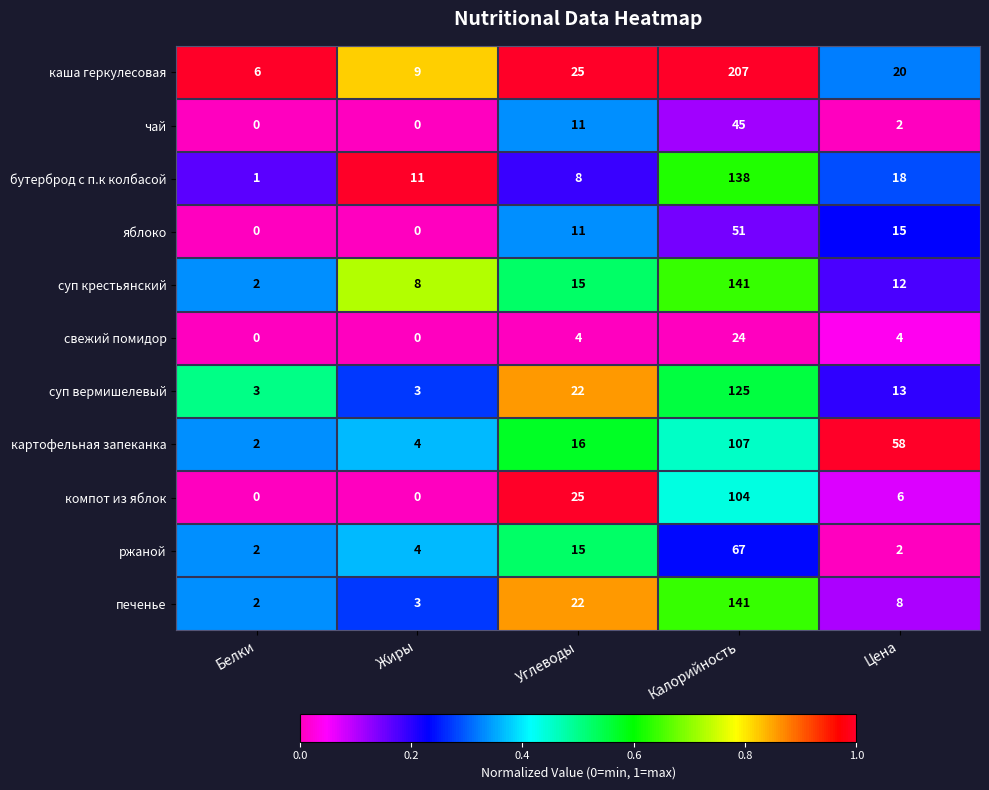

The value of яблоко at Калорийность is 69. True or false?

False